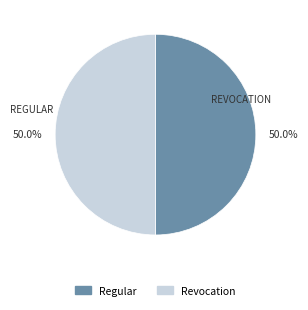

Combined, do Revocation and Regular account for over 50%?

Yes